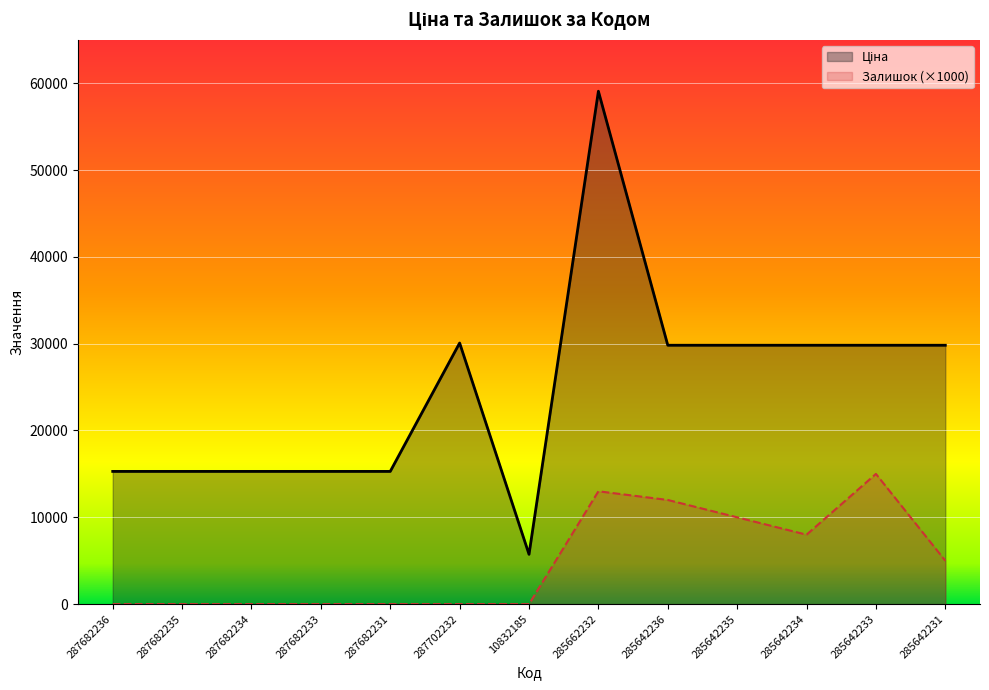

What is the total value across all series at 285642231?

34819.2